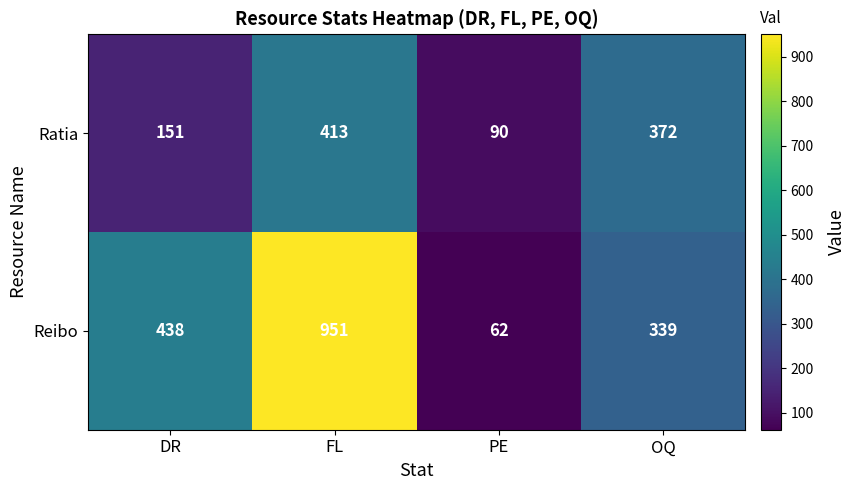

What is the maximum value shown in the chart?

951